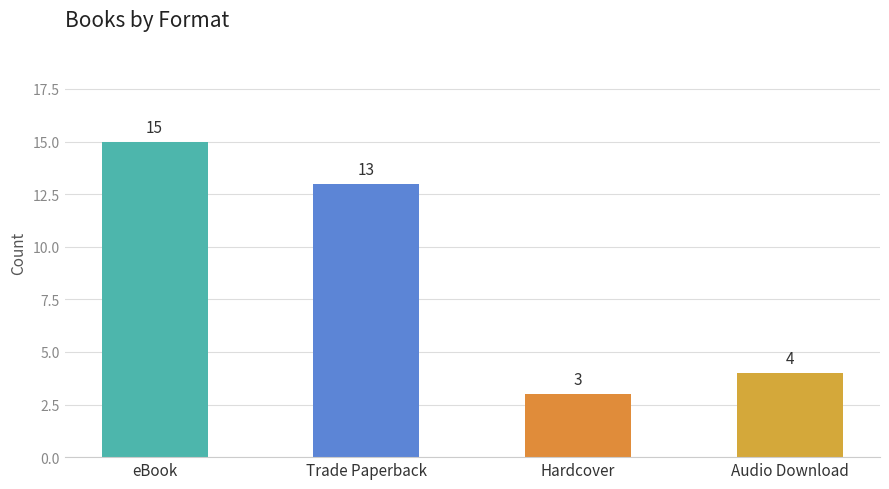

What is the difference between the values at Audio Download and eBook?

11